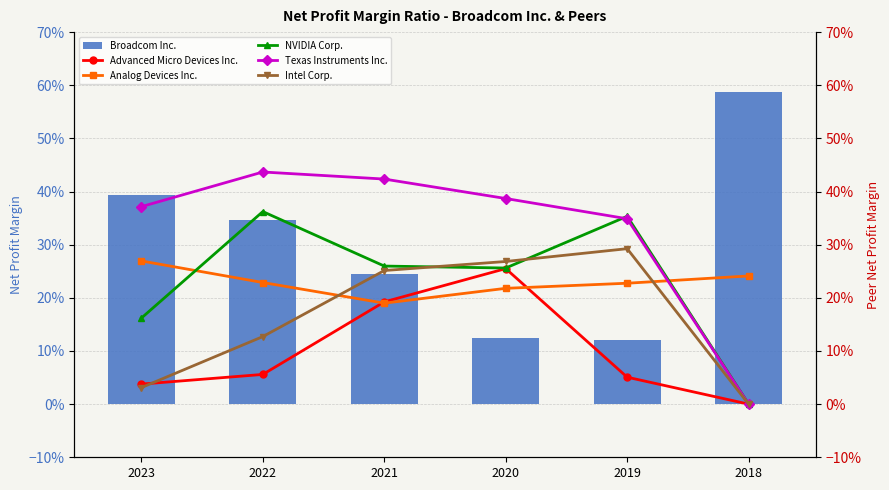

Does the chart contain any negative values?

No